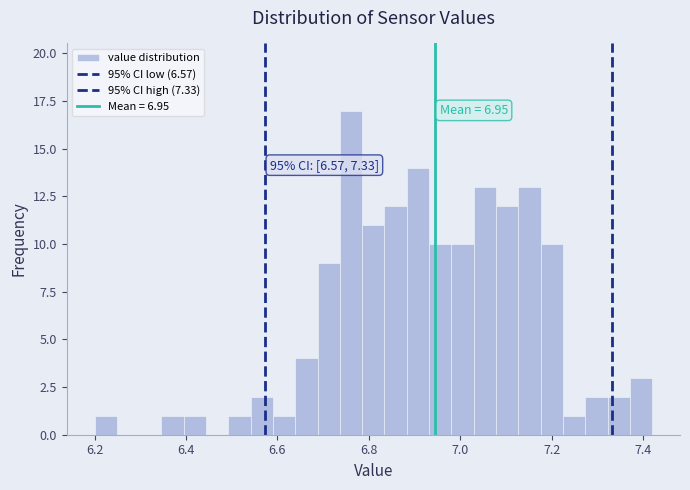

Around what value on the x-axis is the tallest bar? Give the approximate position of its centre, as read against the axis.

6.76